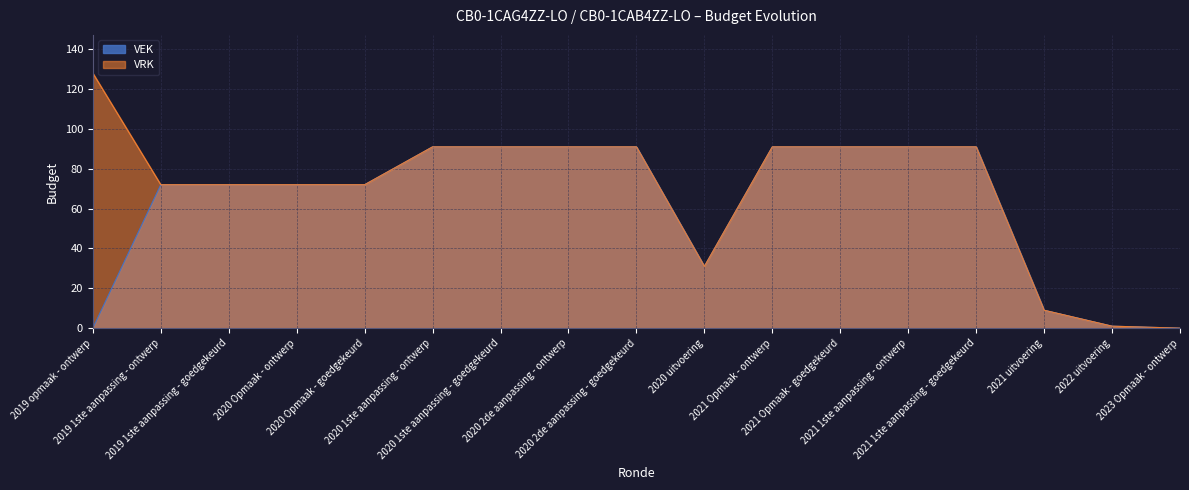

Does the chart have visible grid lines?

Yes